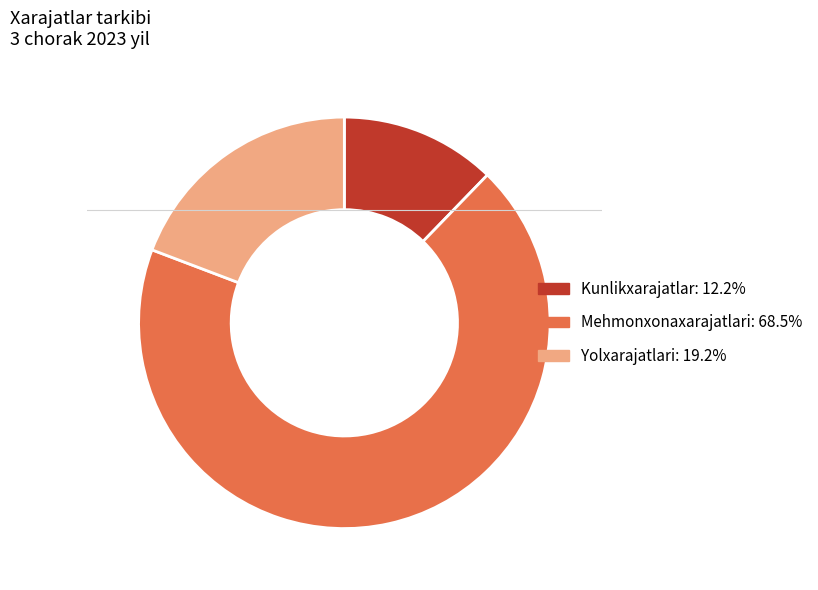

Is Mehmonxonaxarajatlari the majority of the pie?

Yes